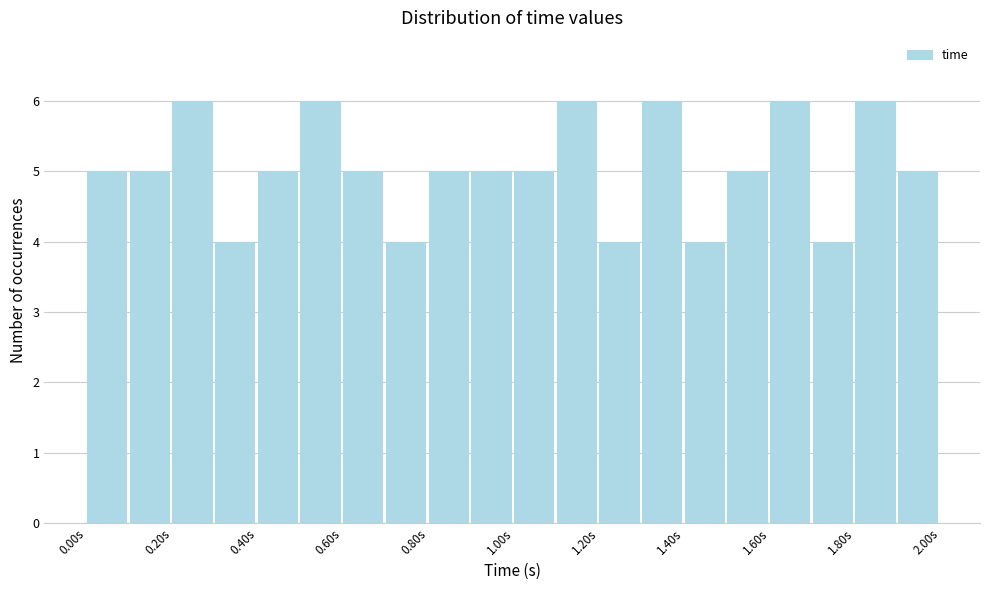

Reading left to right, list every bar in this chart as the range it spans on the x-axis followed by its height. The values are not printed on the chart, so give them approximately, as read against the axis.

0.0 to 0.1: 5
0.1 to 0.2: 5
0.2 to 0.3: 6
0.3 to 0.4: 4
0.4 to 0.5: 5
0.5 to 0.6: 6
0.6 to 0.7: 5
0.7 to 0.8: 4
0.8 to 0.9: 5
0.9 to 1.0: 5
1.0 to 1.1: 5
1.1 to 1.2: 6
1.2 to 1.3: 4
1.3 to 1.4: 6
1.4 to 1.5: 4
1.5 to 1.6: 5
1.6 to 1.7: 6
1.7 to 1.8: 4
1.8 to 1.9: 6
1.9 to 2.0: 5